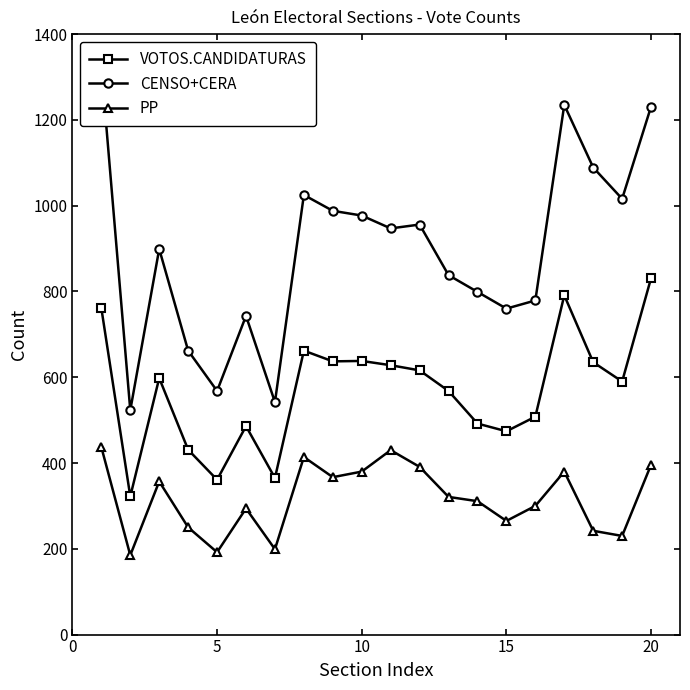

True or false: PP and VOTOS.CANDIDATURAS cross at least once.

False